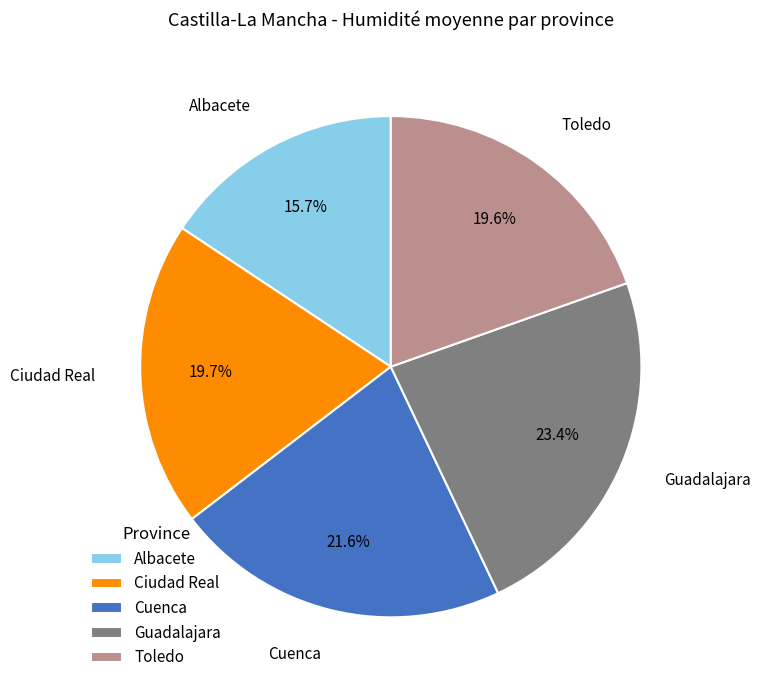

Is Albacete the majority of the pie?

No